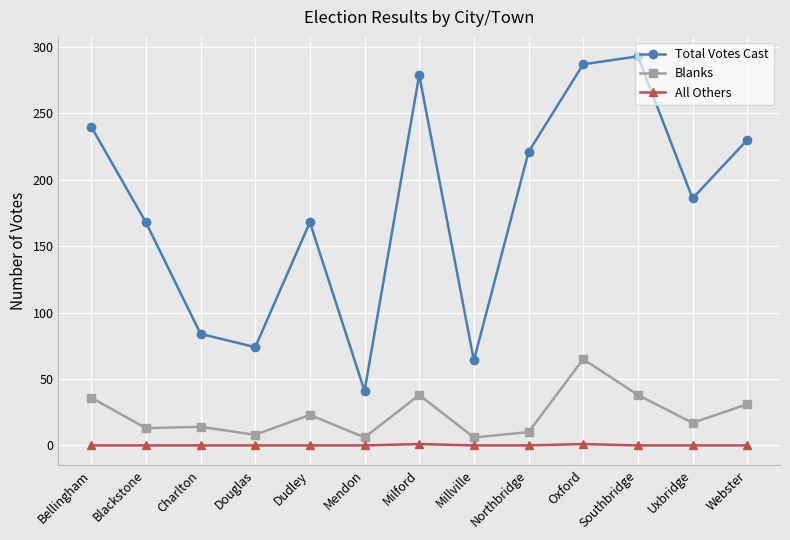

True or false: Blanks has a value of 17 at Uxbridge.

True